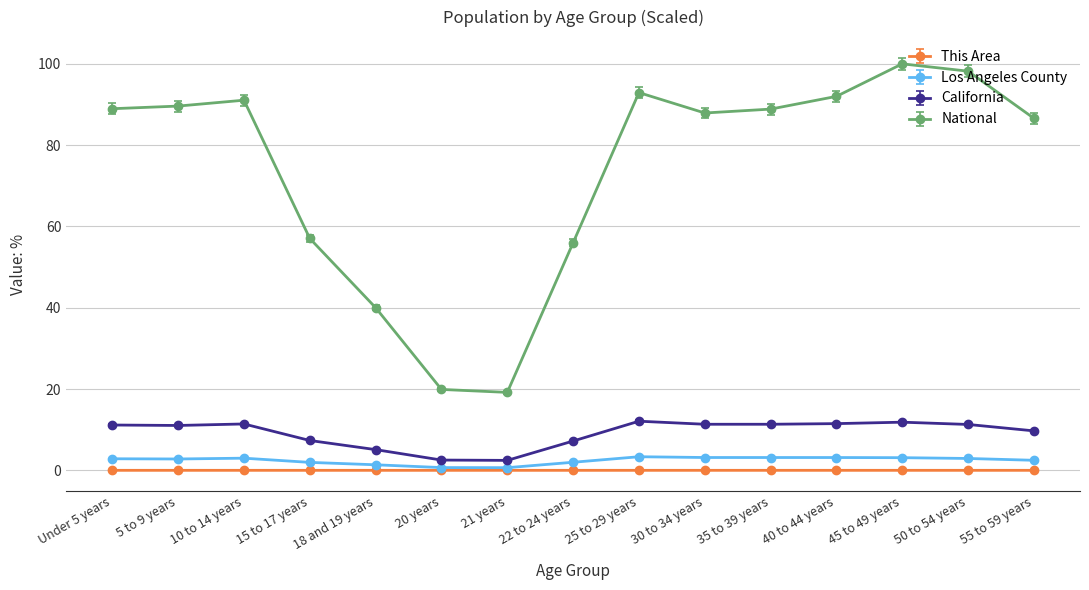

What is the maximum value shown in the chart?

100.0